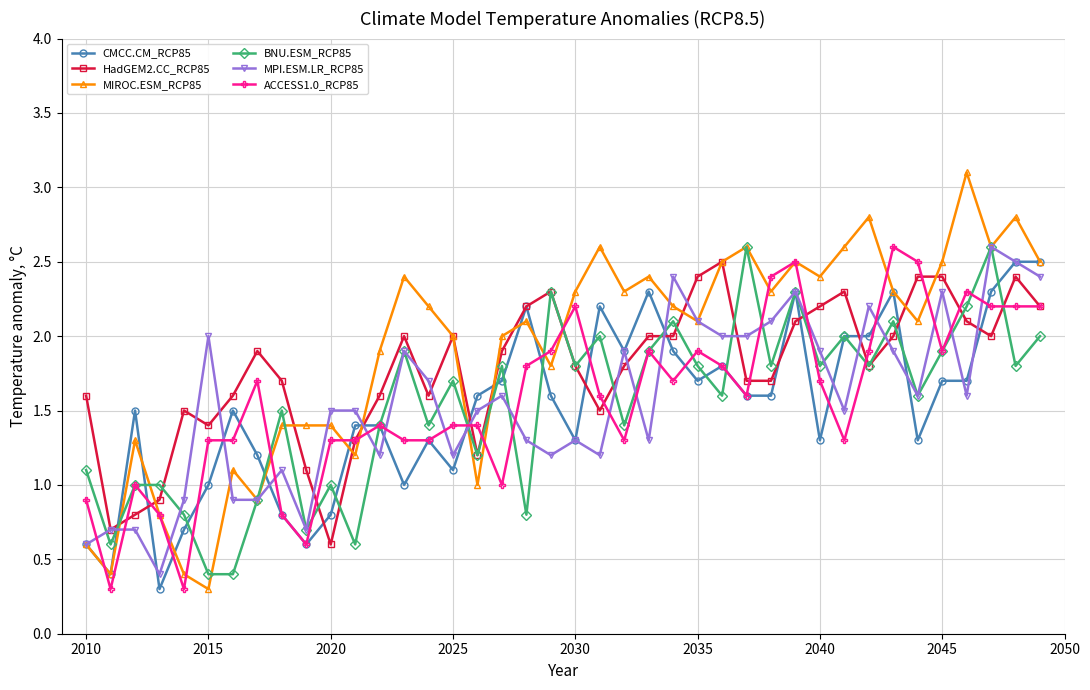

Count the number of categories in the chart.

40